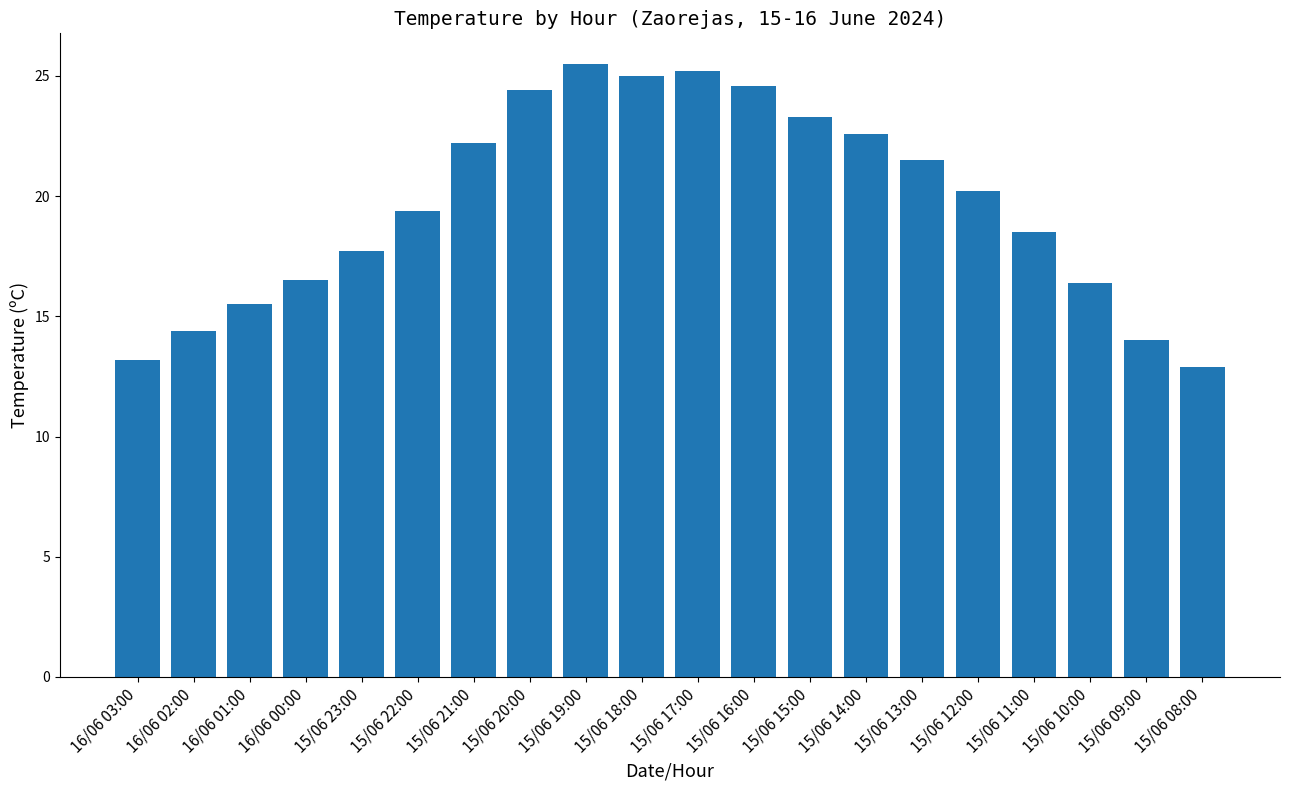

What is the difference between the maximum and minimum values?

12.6